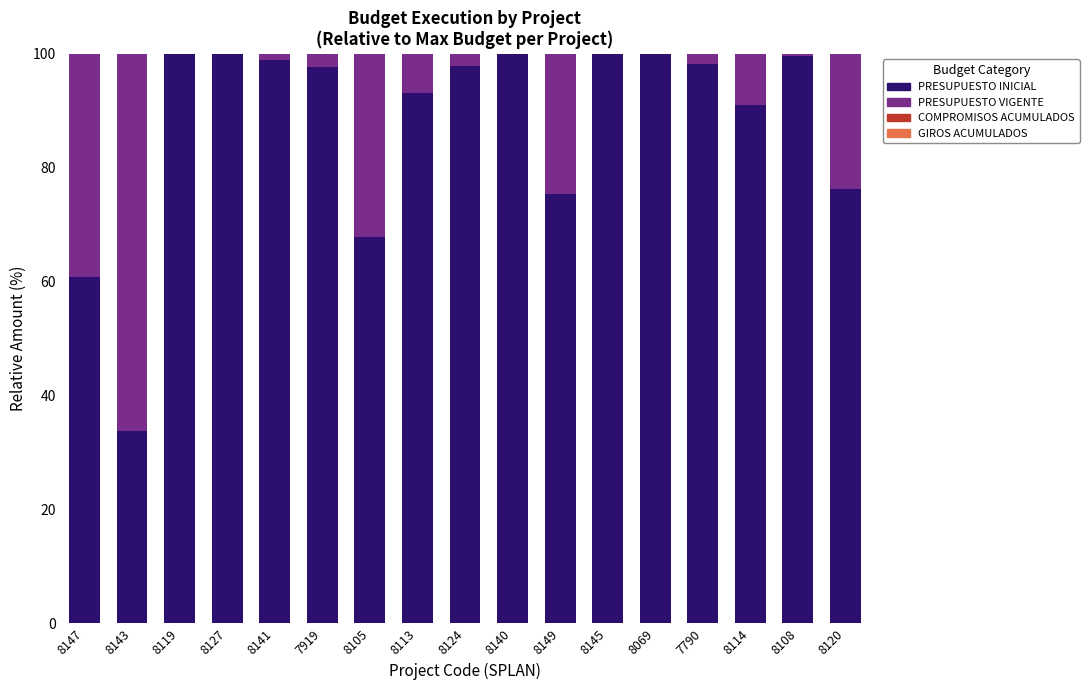

What is the difference between the highest and lowest values at 8105?

59.7